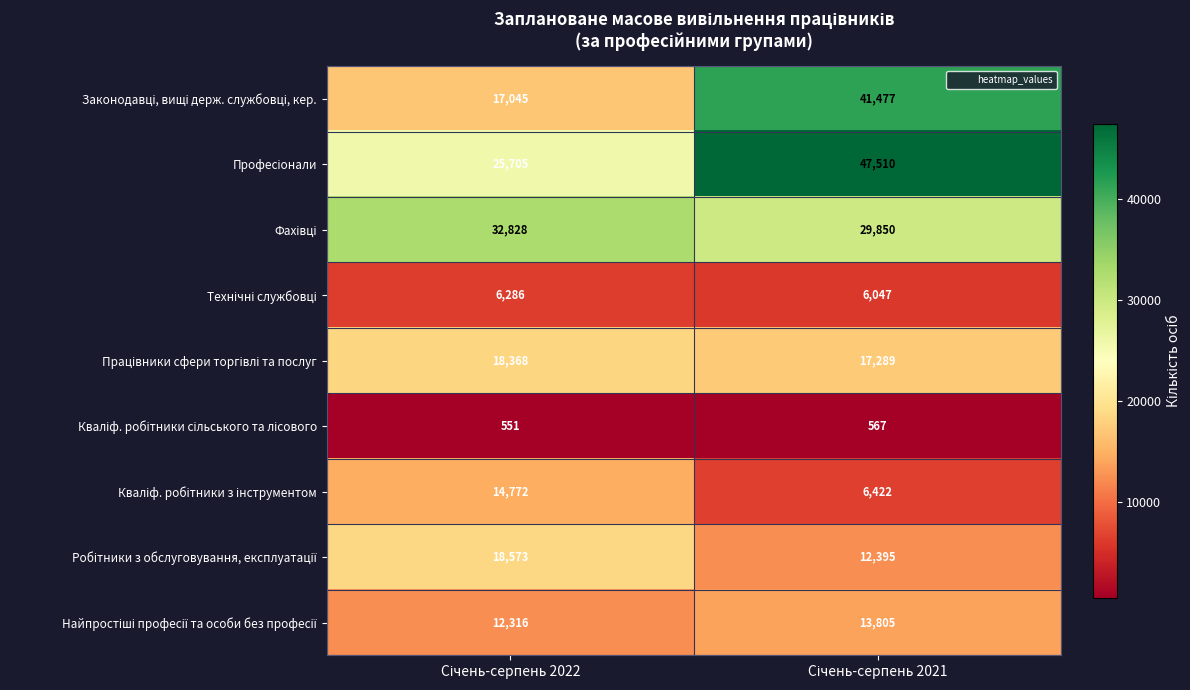

What is the smallest value displayed?

551